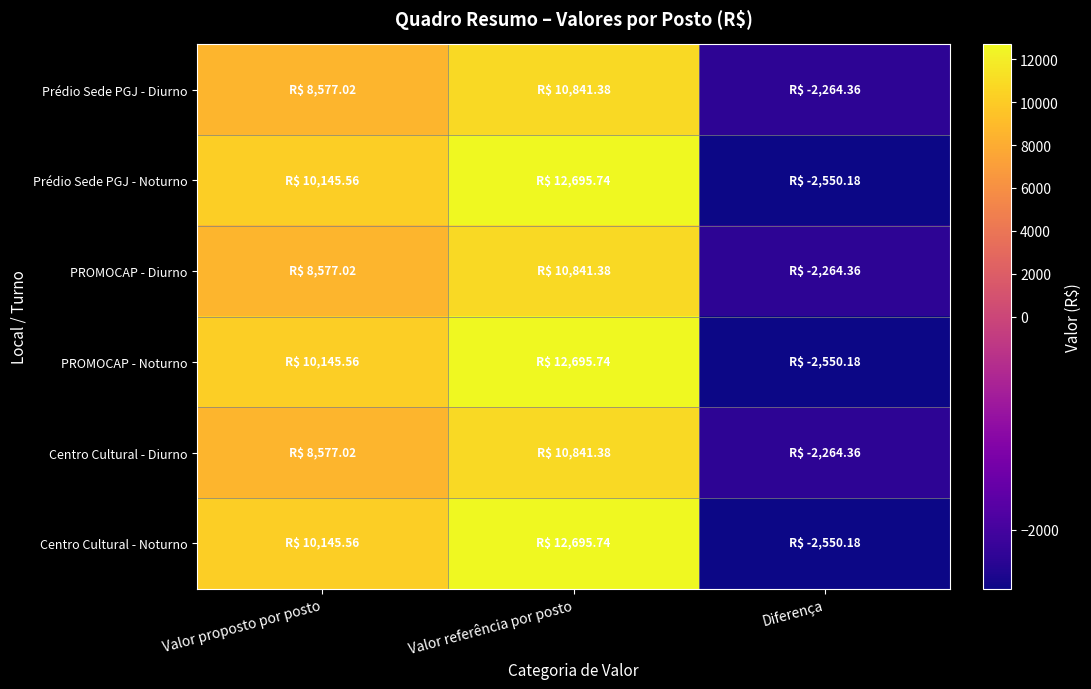

At which category is the sum across all series the highest?

Valor referência por posto